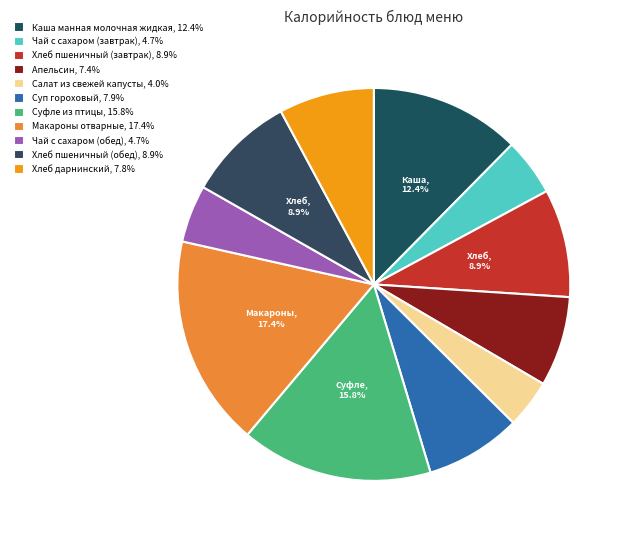

How many slices are in this pie chart?

11